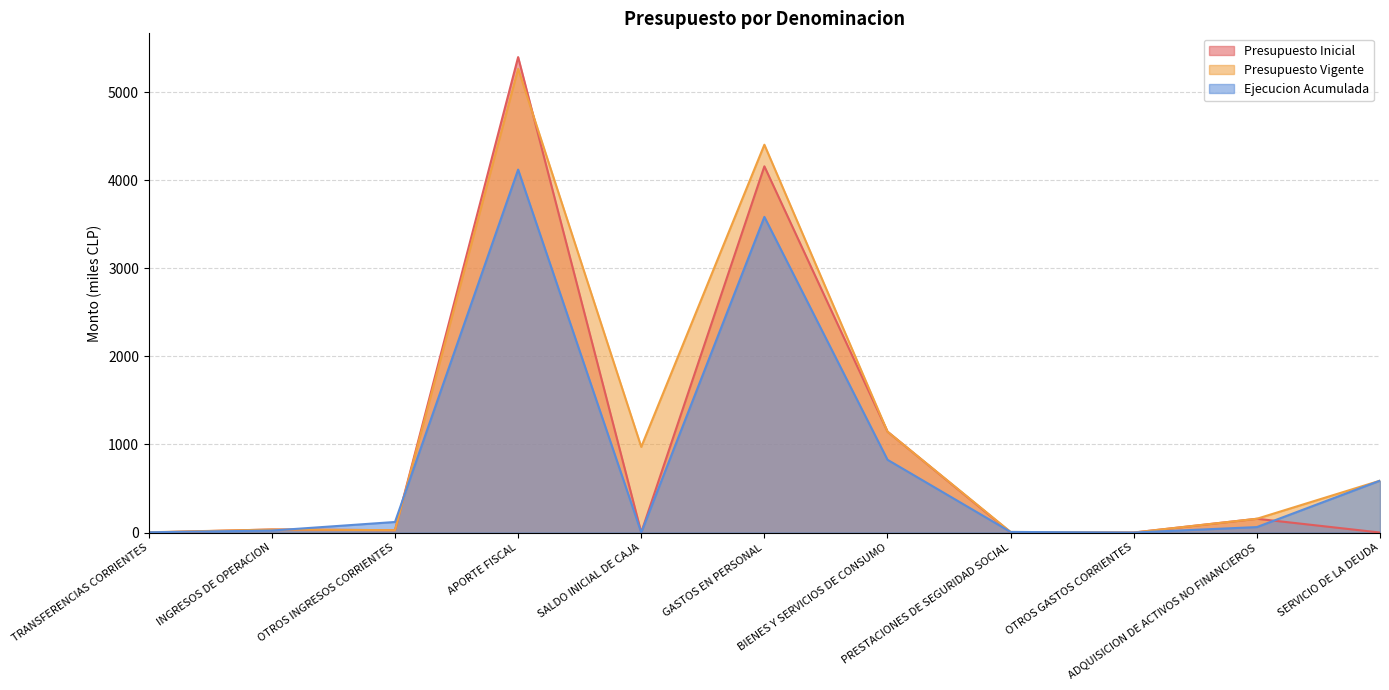

In Presupuesto Inicial, how many points are lower than both neighbors (excluding endpoints)?

3